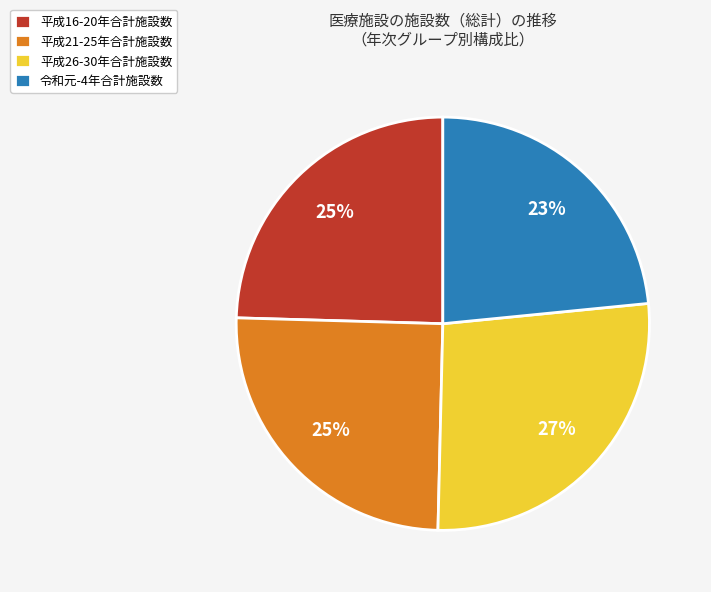

True or false: 平成26-30年合計施設数 accounts for 35% of the total.

False